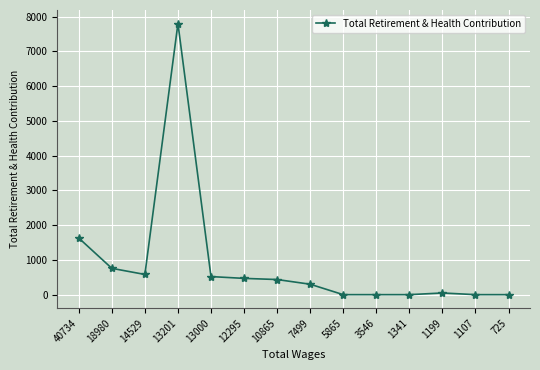

How many lines are shown in the chart?

1